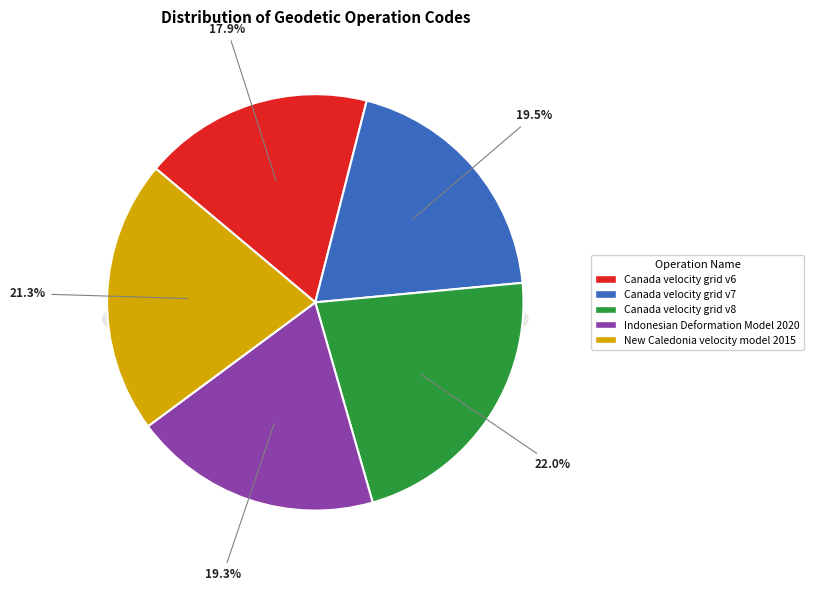

To the nearest percent, what portion does Canada velocity grid v7 represent?

20%